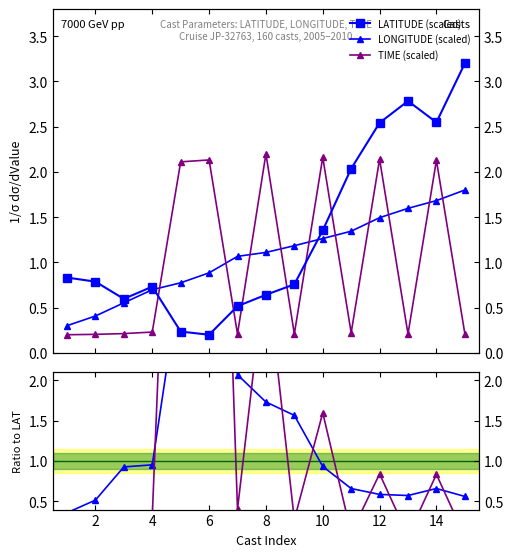

What is the minimum value shown in the chart?

0.1